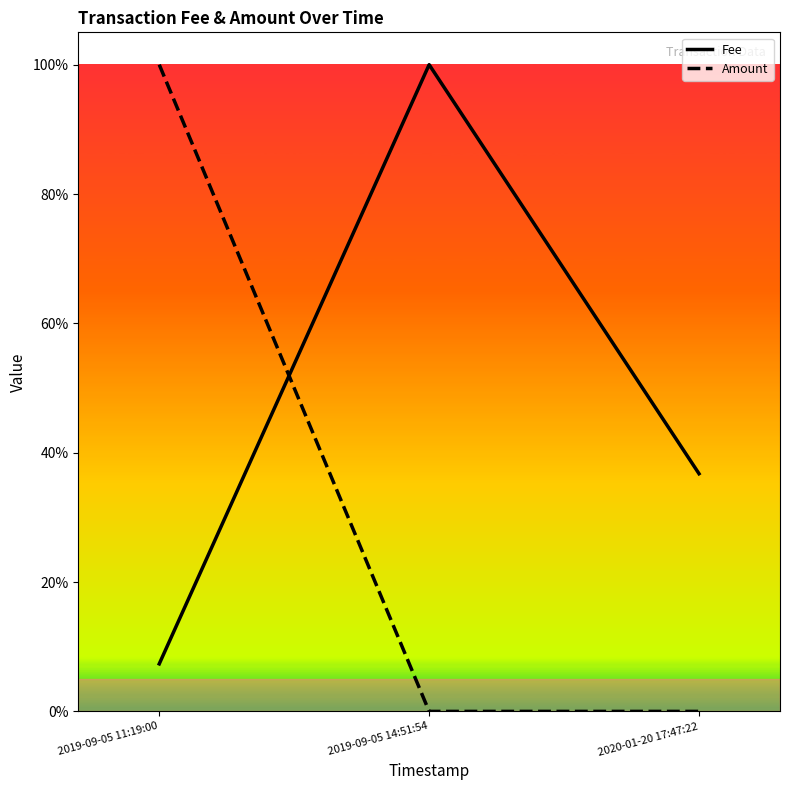

How many positive values does the Amount series have?

1